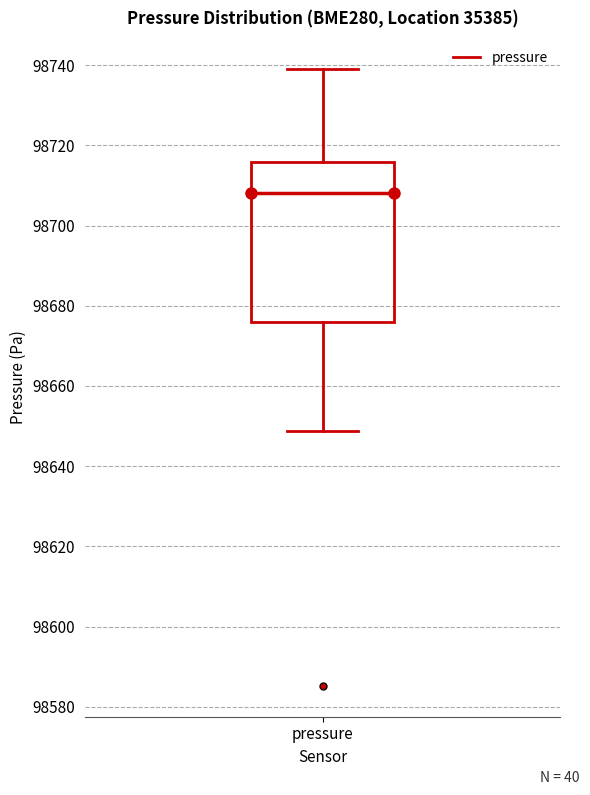

Transcribe this box plot: give where the median line is, the range the box spans, and where the two whiskers end, as read against the y-axis. The values are not printed on the chart, so give them approximately, as read against the axis.

median 98708, box 98676 to 98716, whiskers 98648 to 98740